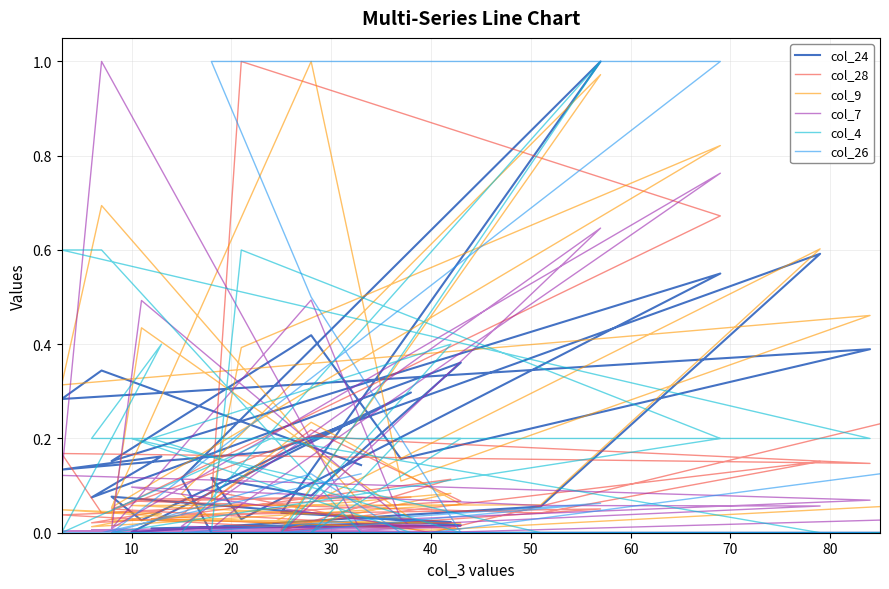

How many interior local valleys does the col_24 series have?

11